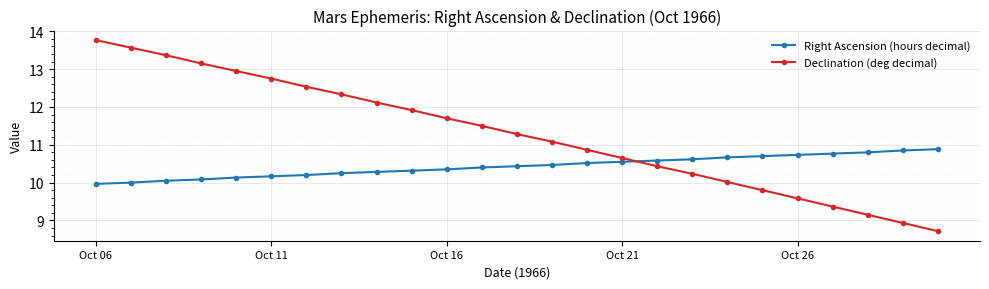

True or false: Declination (deg decimal) has more than 2 interior local peaks.

False